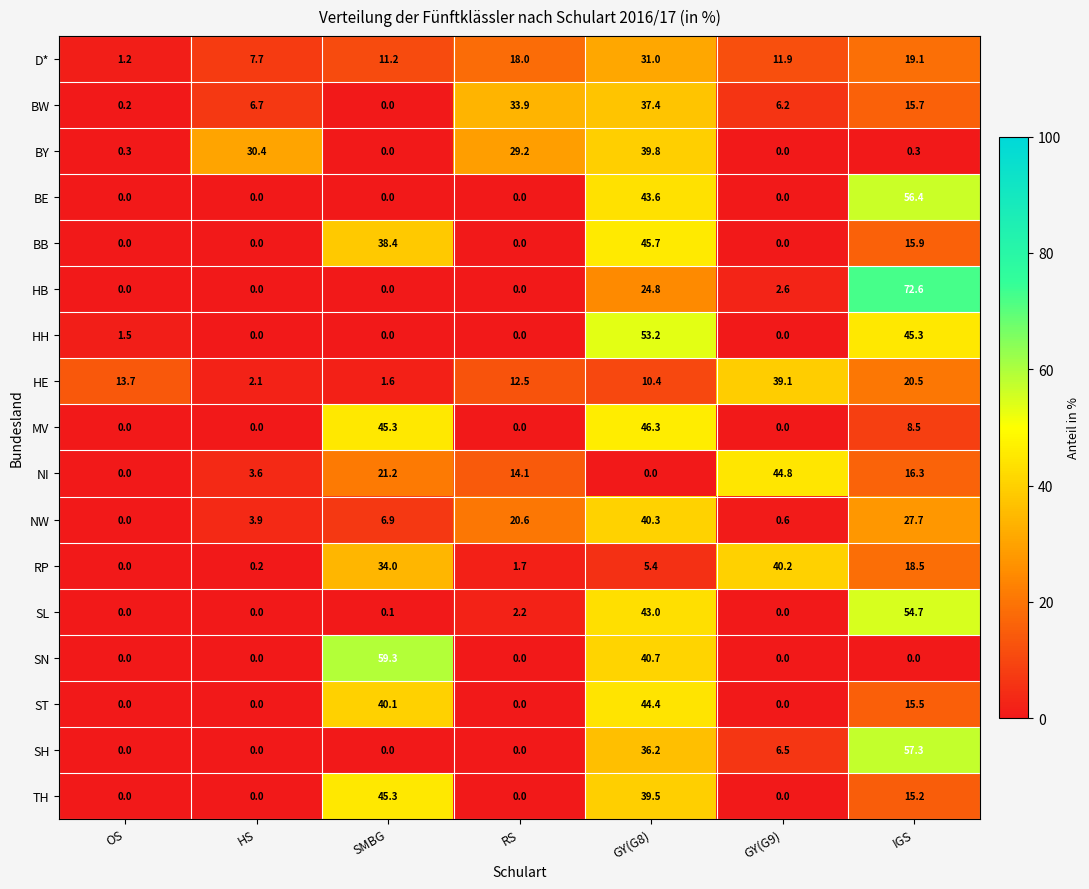

What is the approximate value of HE at SMBG?

1.6